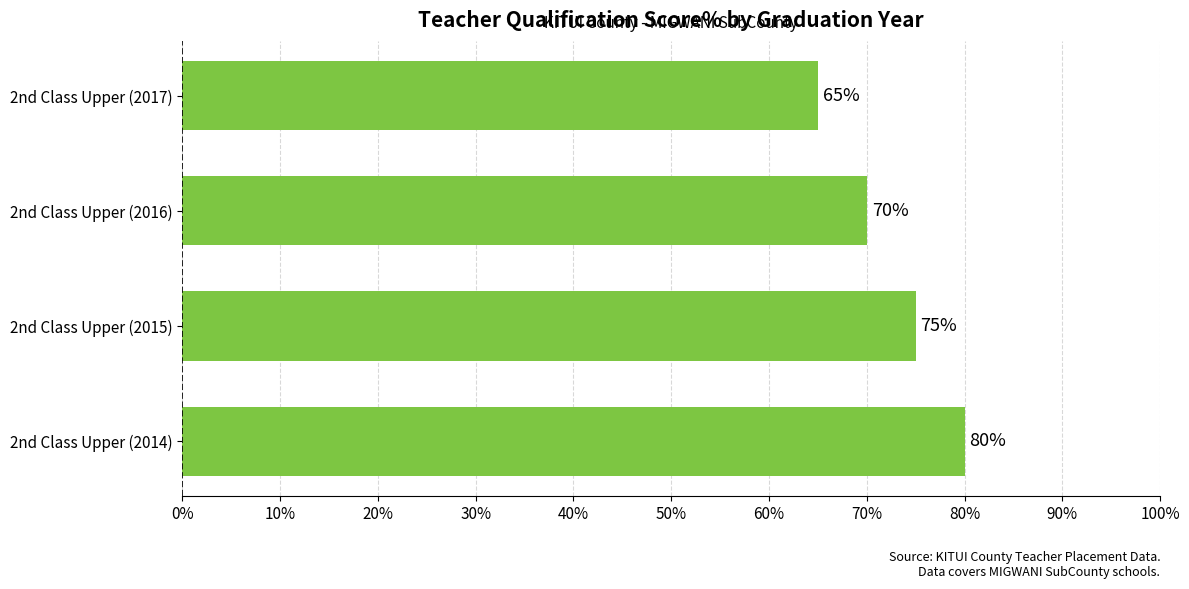

The value at 2nd Class Upper (2016) is 34. True or false?

False